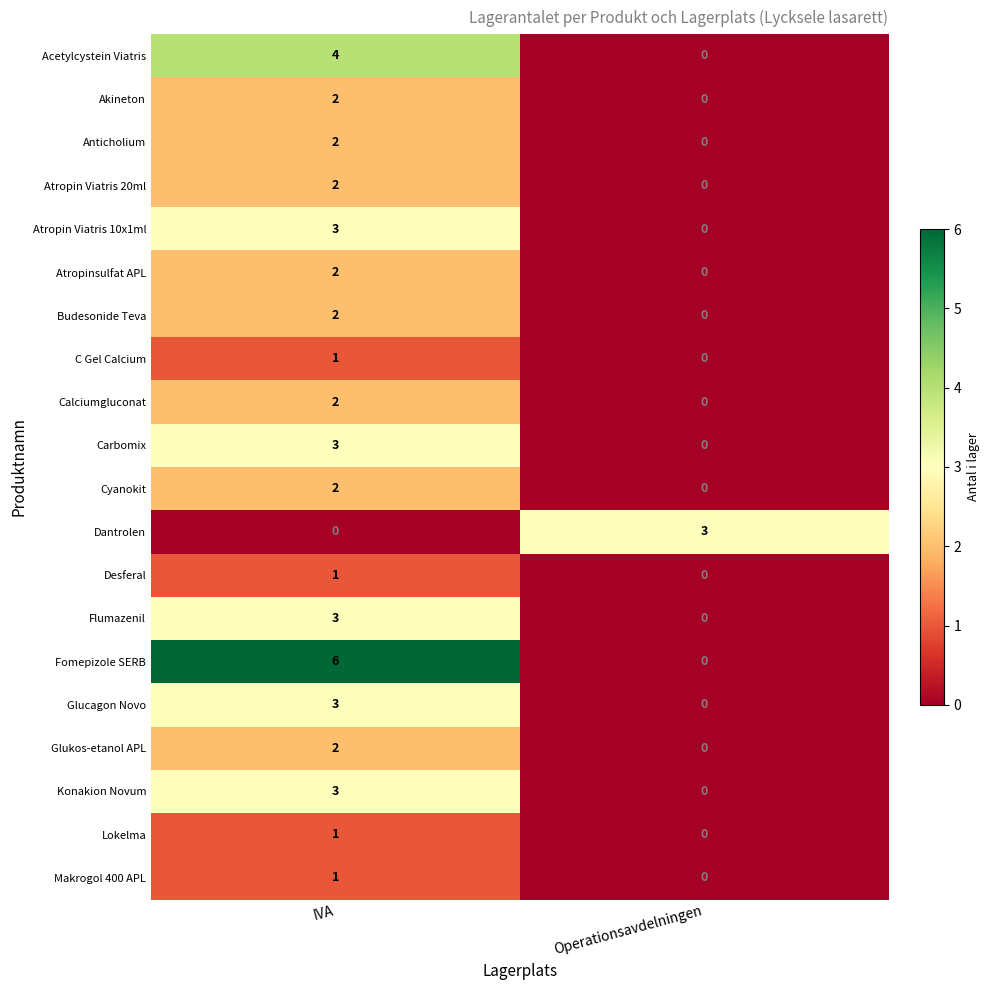

What is the greatest value displayed?

6